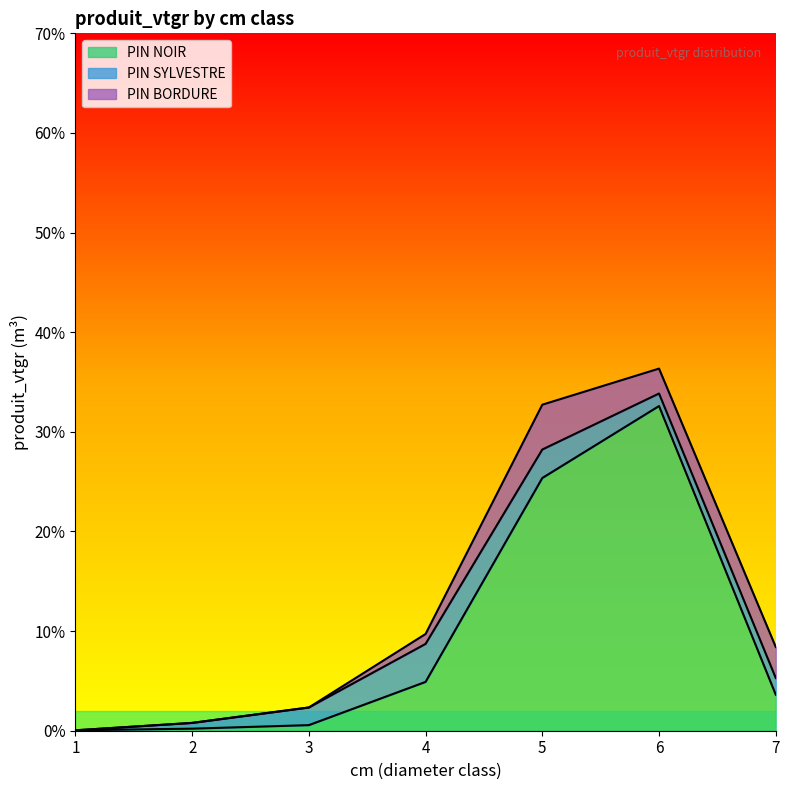

How many intersections are there between PIN BORDURE and PIN SYLVESTRE?

1